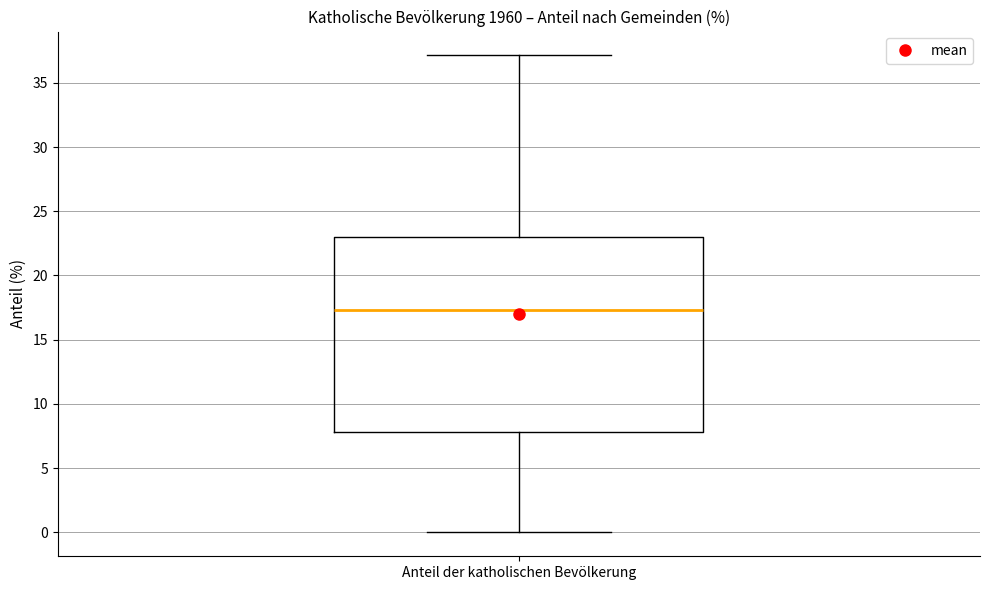

Read this box plot against the y-axis: the position of the median line, the range covered by the box, and the ends of both whiskers. The values are not printed on the chart, so give them approximately, as read against the axis.

median 17.5, box 8.0 to 23.0, whiskers 0.0 to 37.0